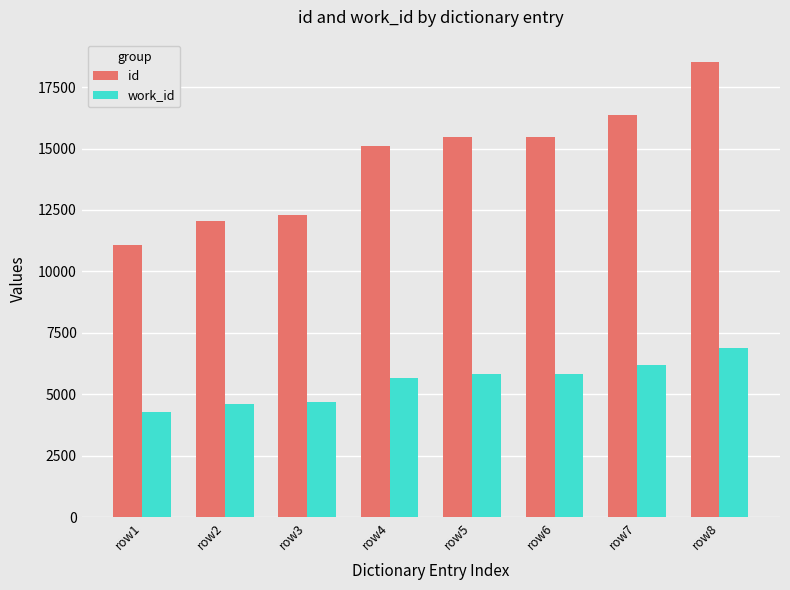

At which label is id closest to 14798?

row4